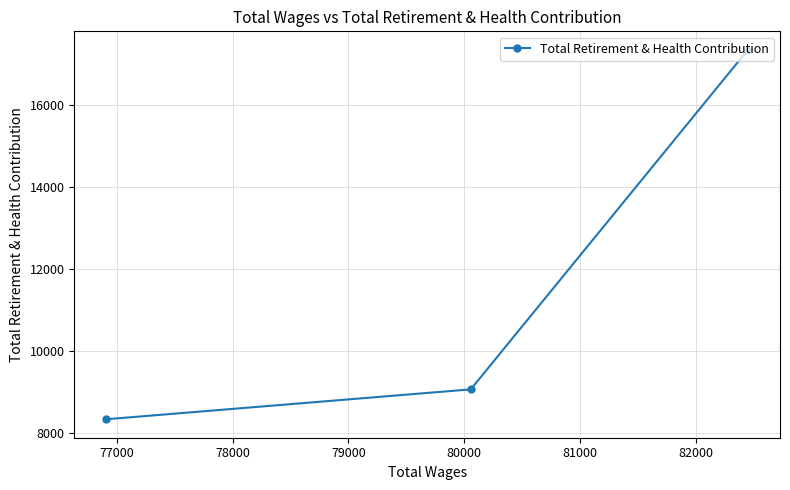

What is the minimum value shown in the chart?

8336